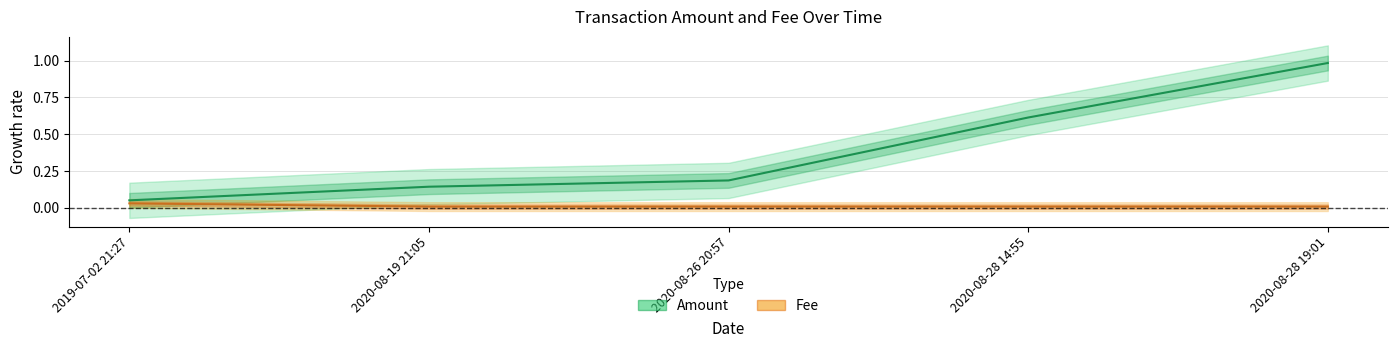

Is the value of Amount at 2020-08-28 19:01 greater than the value of Fee at 2020-08-19 21:05?

Yes